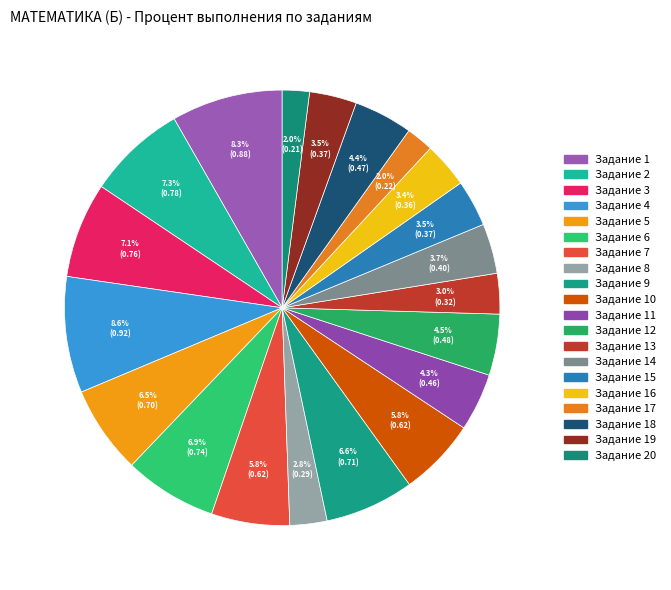

How many slices are in this pie chart?

20